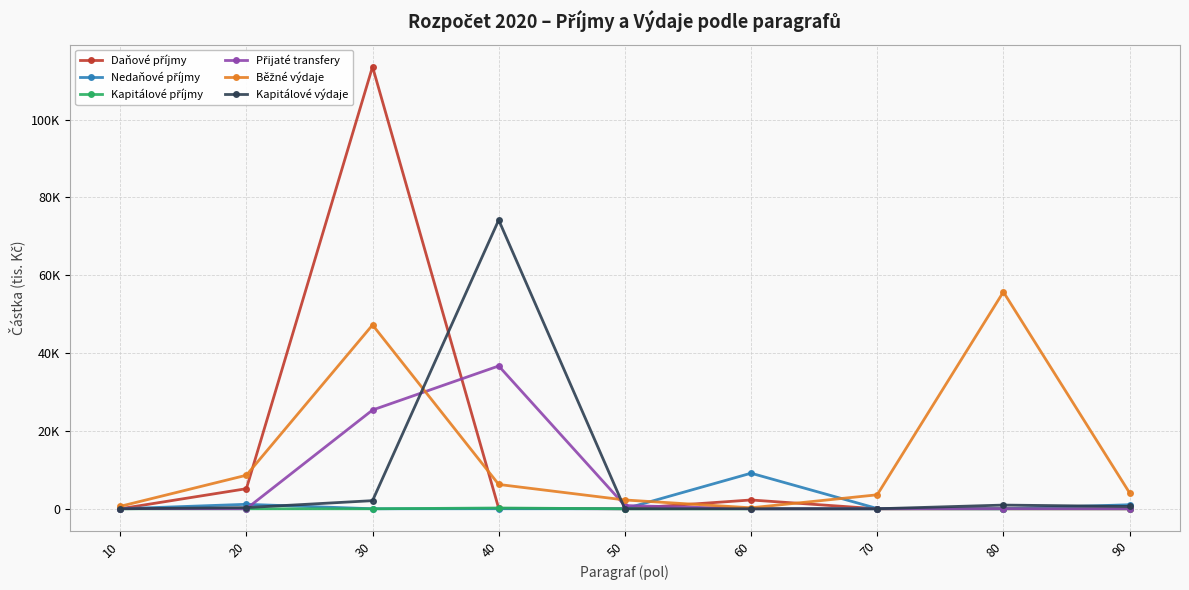

Reading left to right, extract all data points from this chart.

Daňové příjmy: 10=0.0	20=5160.0	30=113595.0	40=100.0	50=0.0	60=2260.0	70=0.0	80=0.0	90=0.0
Nedaňové příjmy: 10=0.0	20=1150.0	30=2.0	40=10.0	50=0.0	60=9142.0	70=70.0	80=0.0	90=1040.0
Kapitálové příjmy: 10=0.0	20=0.0	30=0.0	40=200.0	50=0.0	60=0.0	70=0.0	80=0.0	90=0.0
Přijaté transfery: 10=41.3	20=0.0	30=25382.1	40=36700.0	50=832.0	60=0.0	70=0.0	80=34.0	90=0.0
Běžné výdaje: 10=631.0	20=8620.0	30=47242.6	40=6250.0	50=2261.9	60=250.0	70=3590.0	80=55727.0	90=4103.9
Kapitálové výdaje: 10=0.0	20=300.0	30=2087.5	40=74200.0	50=0.0	60=0.0	70=0.0	80=950.0	90=600.0